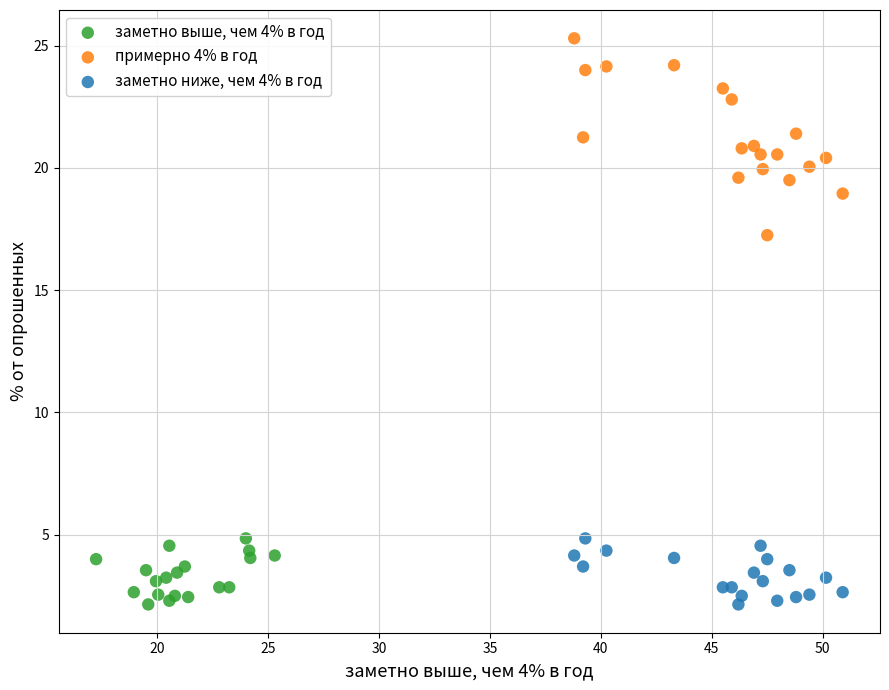

Which series has the widest spread of Y values?

примерно 4% в год